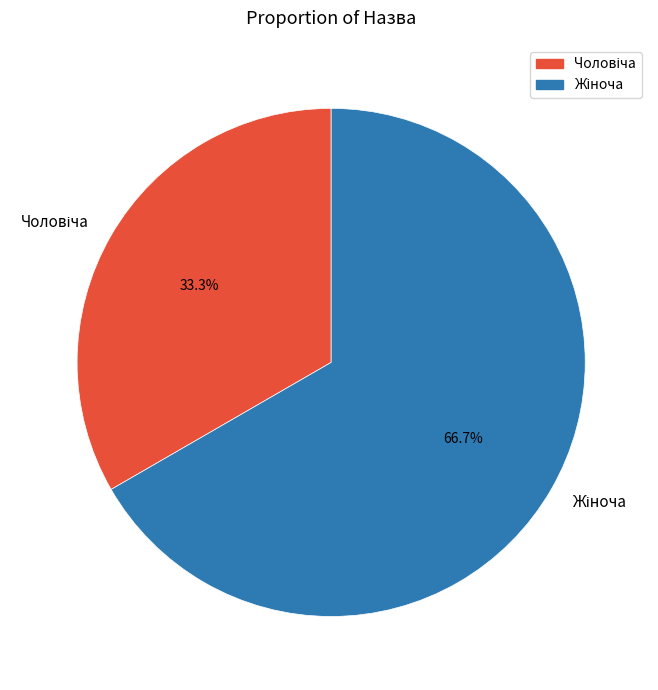

Does any single category account for the majority?

Yes